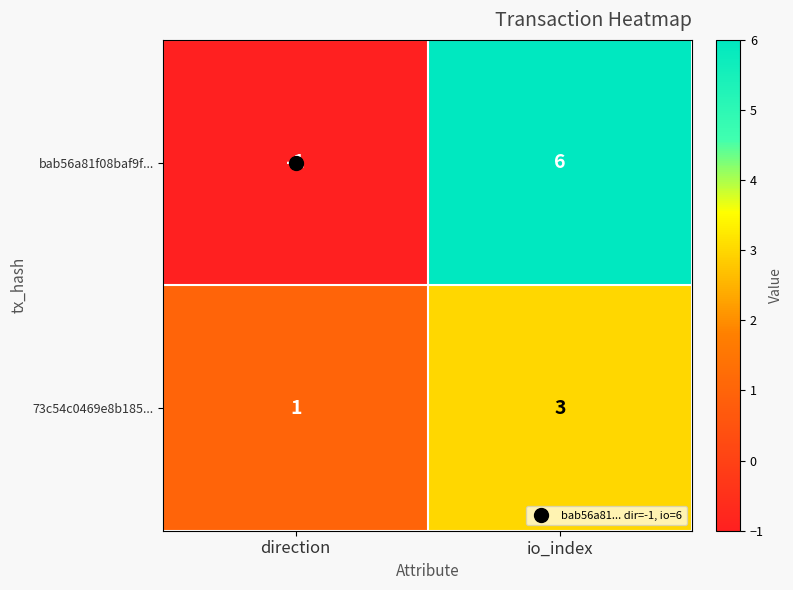

What is the highest value of the bab56a81f08baf9f... series?

6